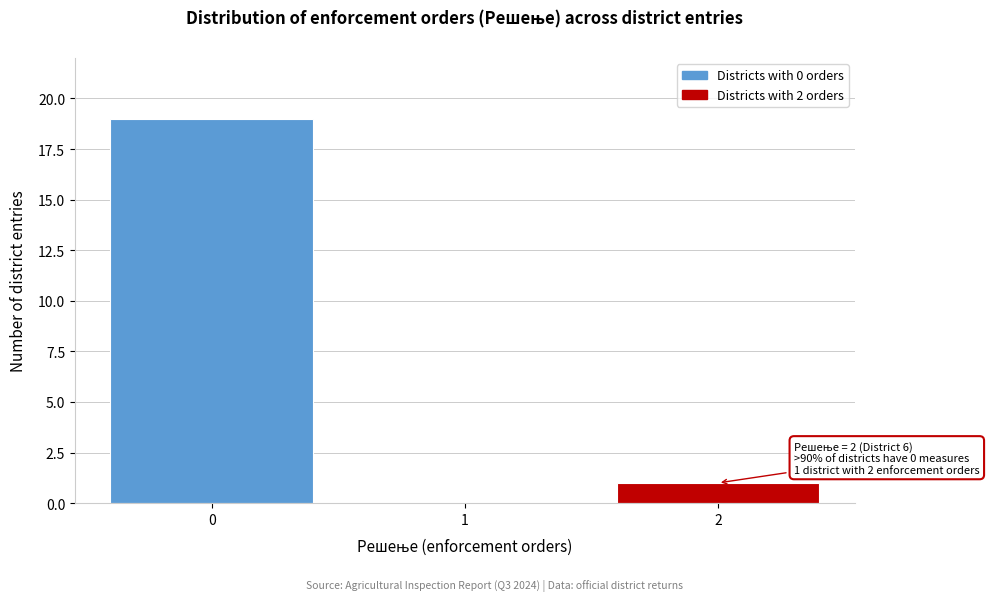

Reading left to right, transcribe all the data shown in this chart.

0=19	1=0	2=1